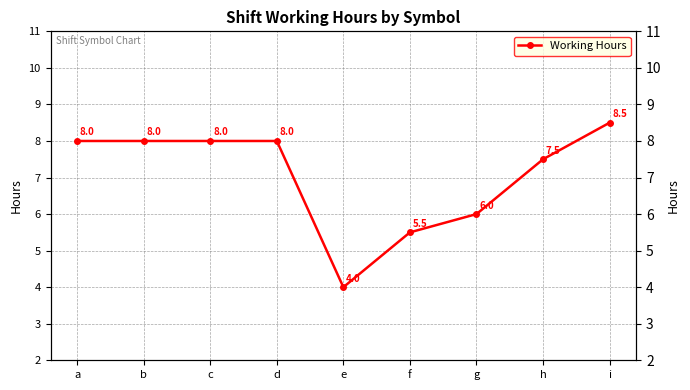

Count the values in the range 6 to 8.

6